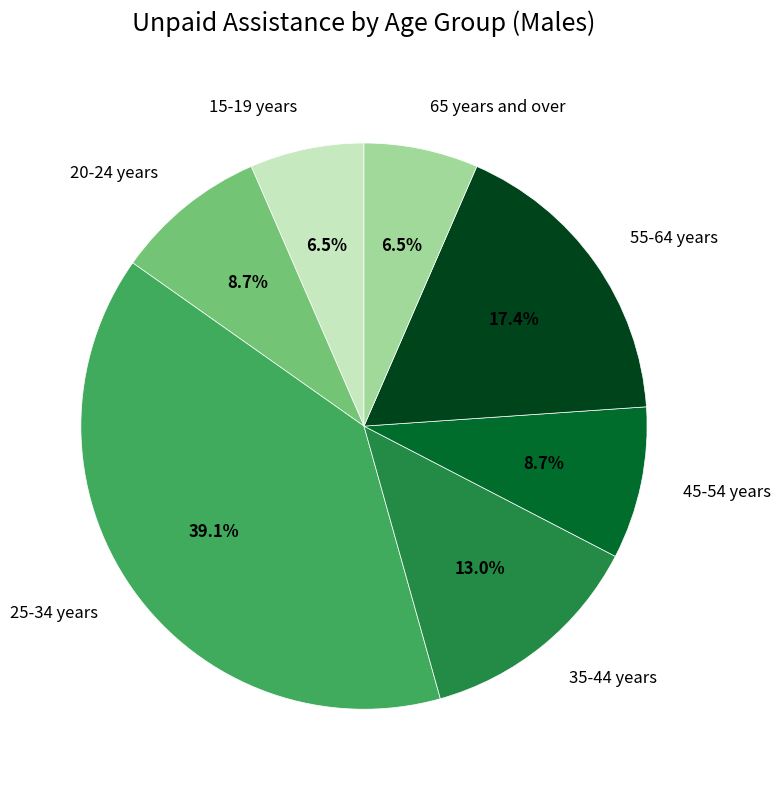

To the nearest percent, what is the difference between the largest and smallest slice percentages?

33%